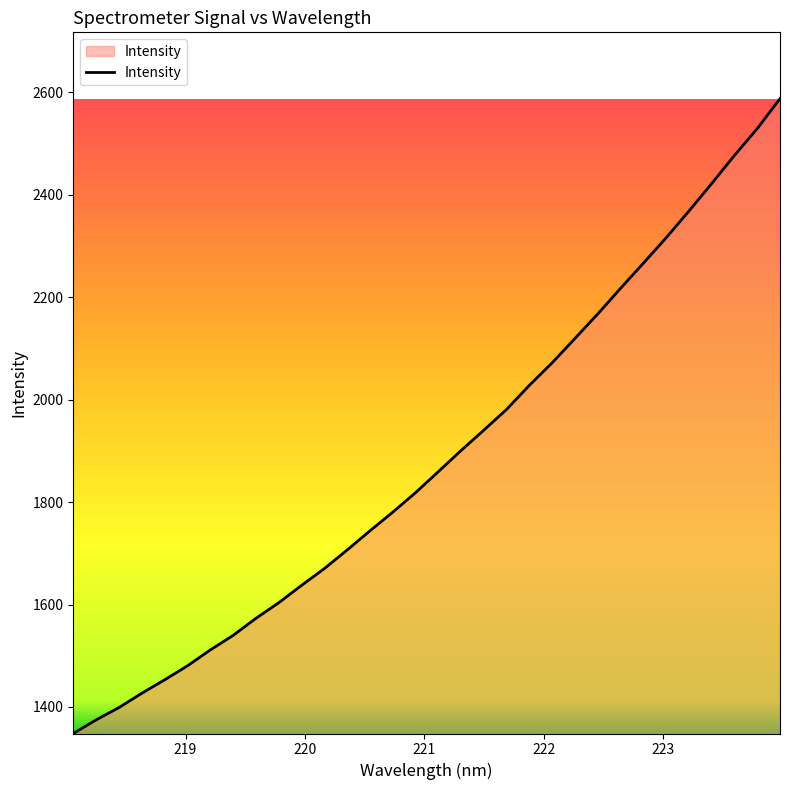

What is the smallest value displayed?

1348.2